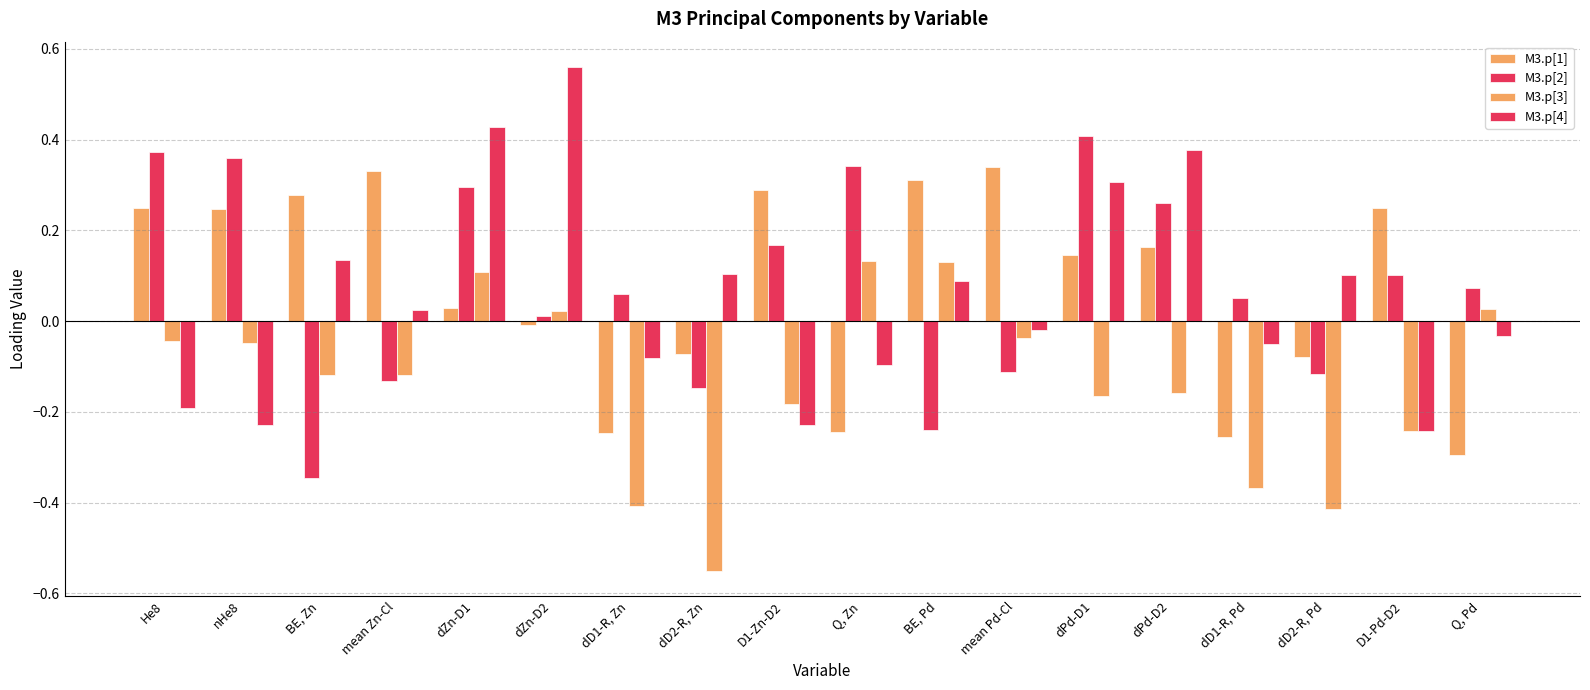

List the series in order of their peak value, highest first.

M3.p[4], M3.p[2], M3.p[1], M3.p[3]